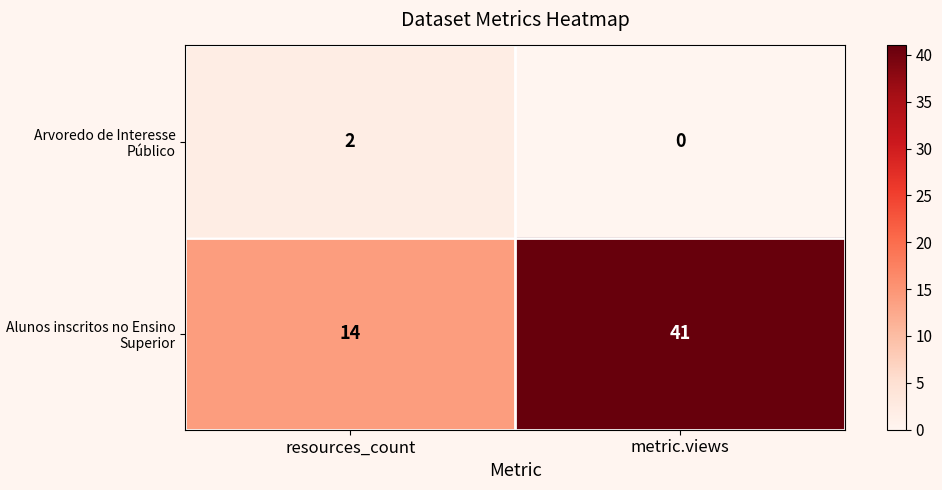

How many distinct data groups are displayed?

2